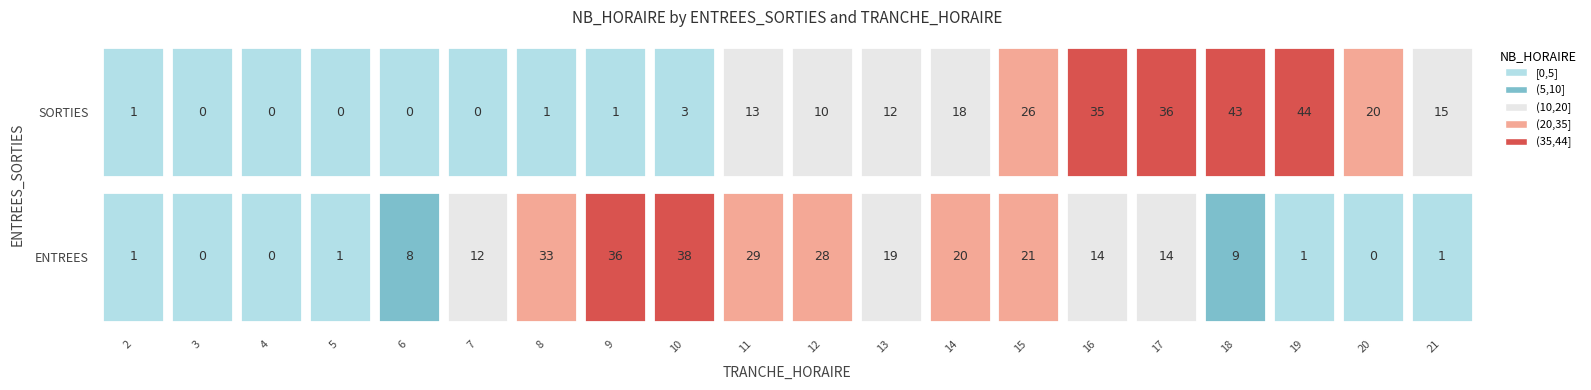

List the series in order of their peak value, highest first.

SORTIES, ENTREES